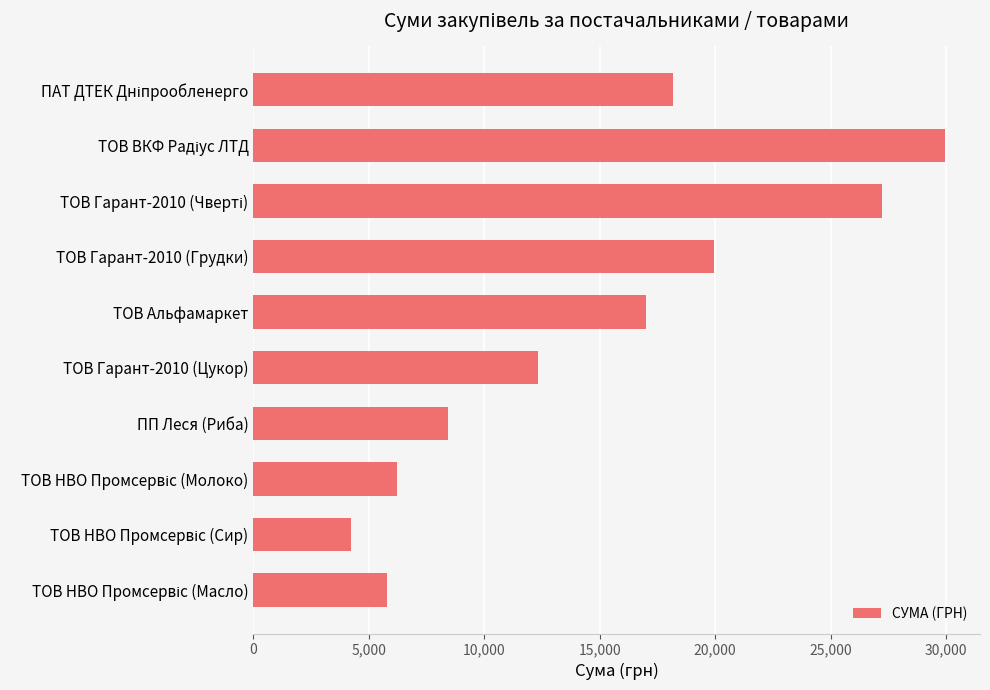

Are the bars grouped side by side (vs. stacked)?

No